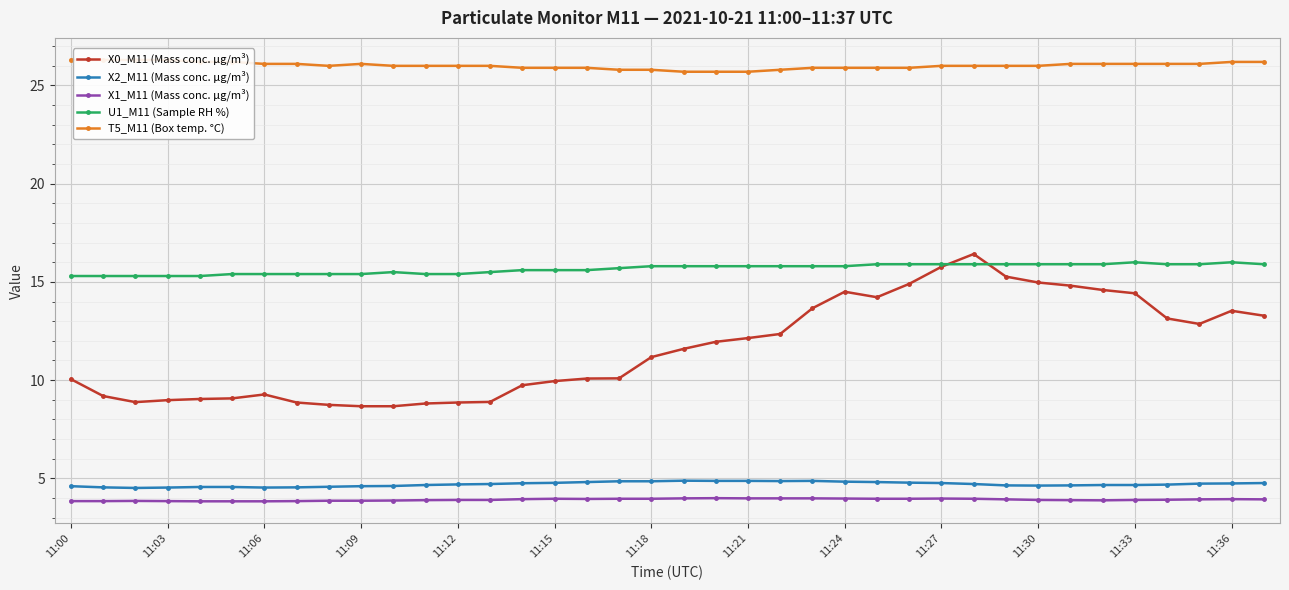

Is this an area chart (filled region under the line)?

No